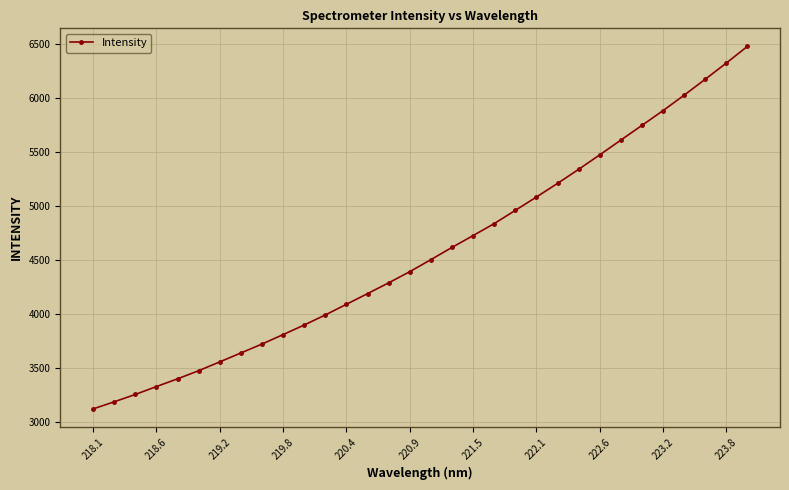

What is the smallest value displayed?

3119.0